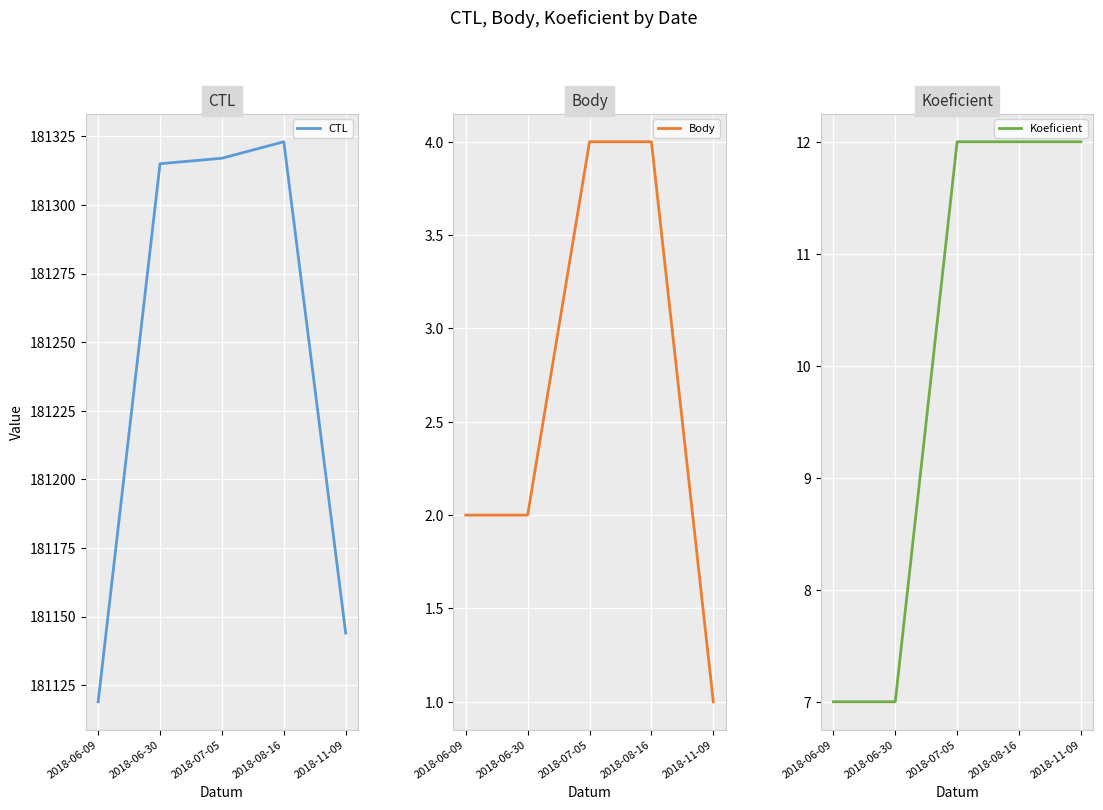

Count the number of data series in this chart.

3